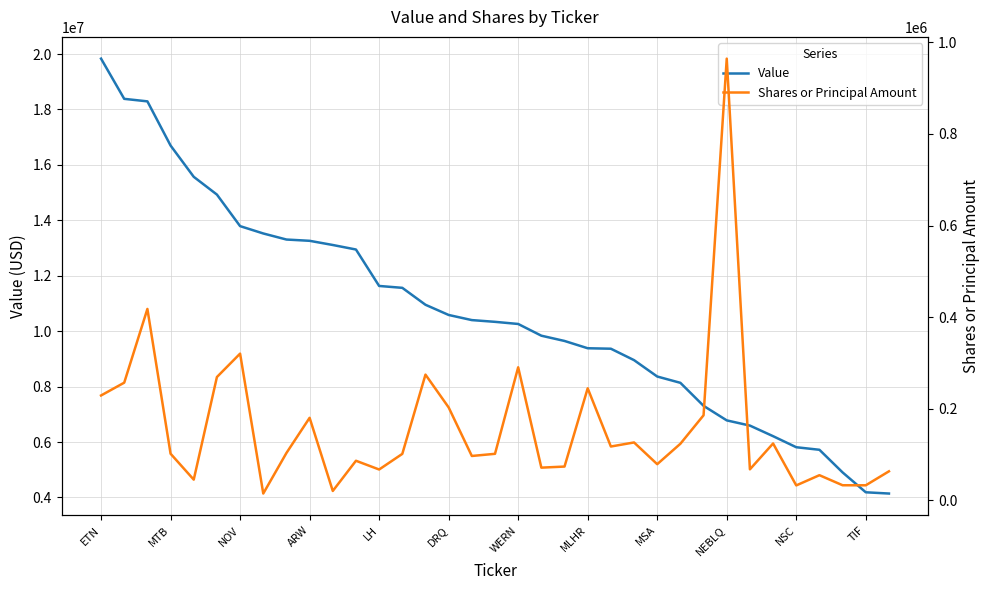

Which category has the lowest value in the Value series?

34